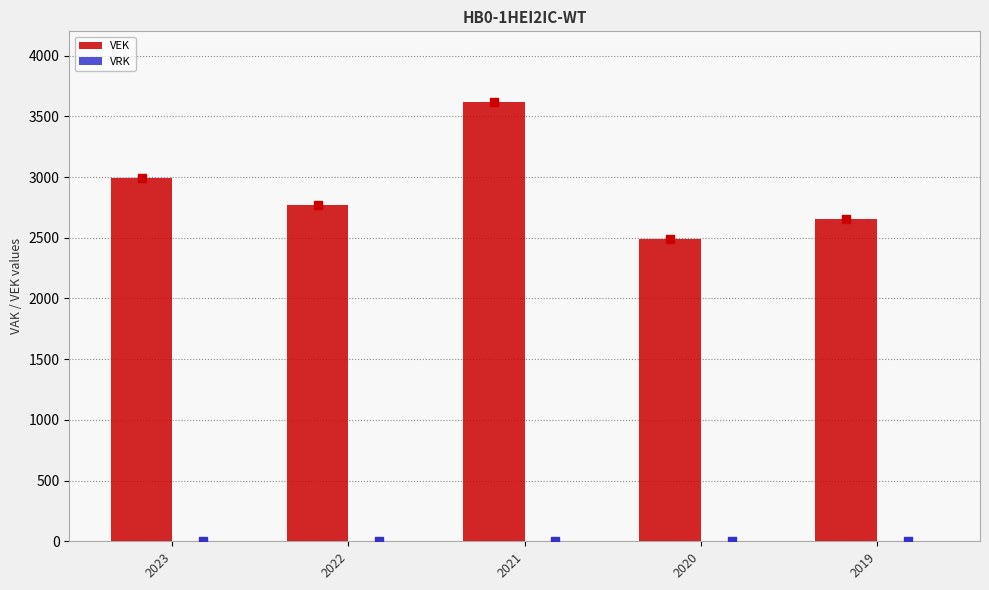

At how many categories does at least one series exceed 3113?

1